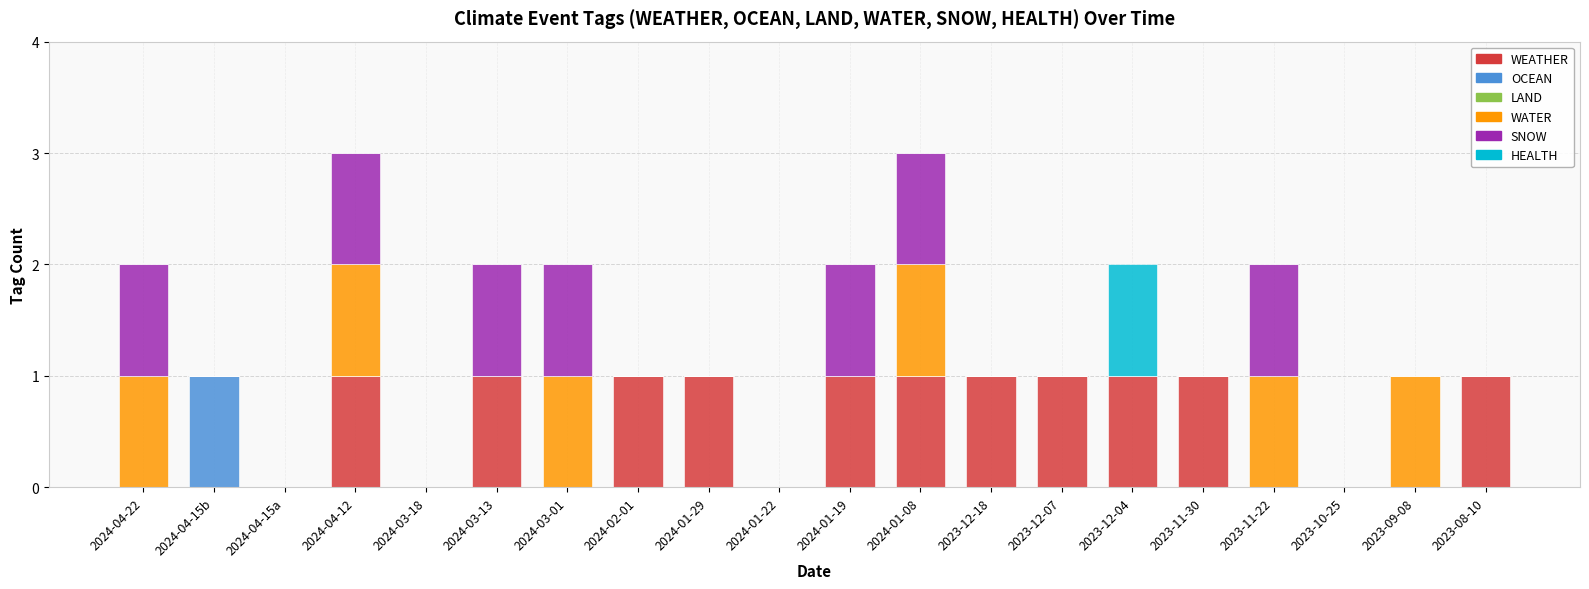

Count the number of categories in the chart.

20